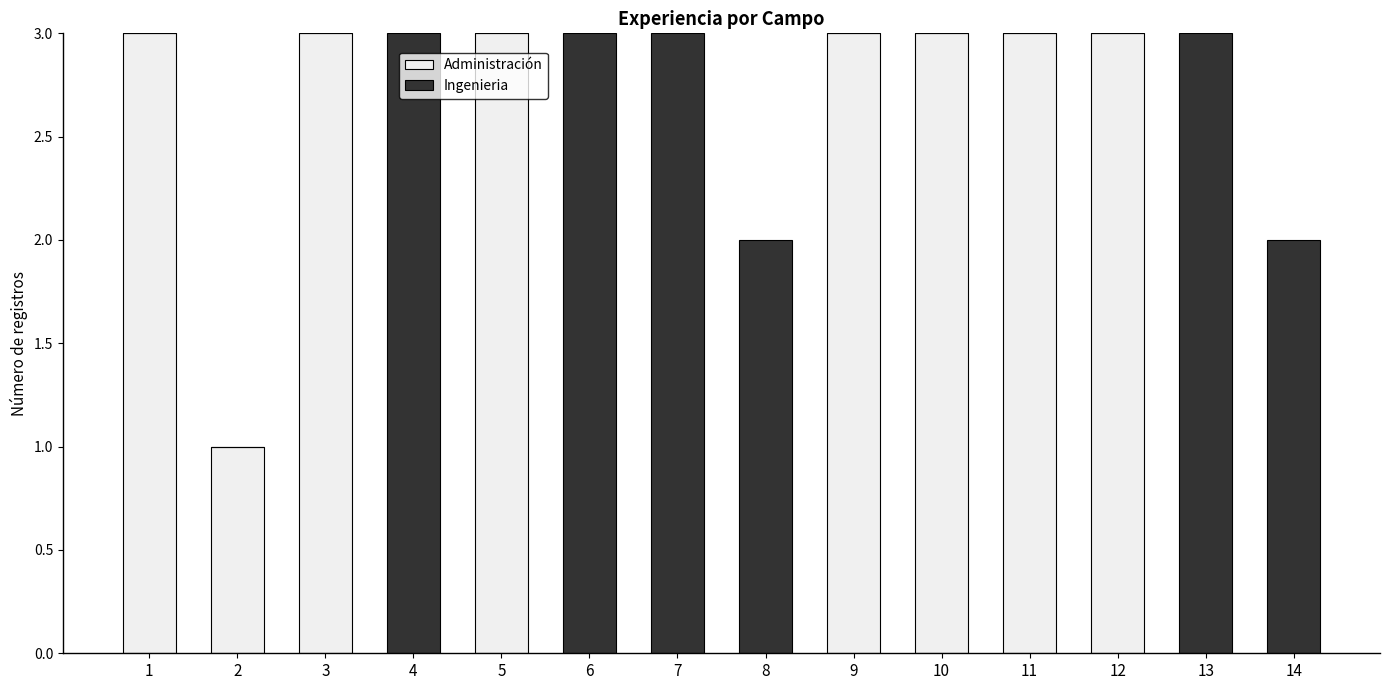

Is it true that Administración equals 3 at 10?

True